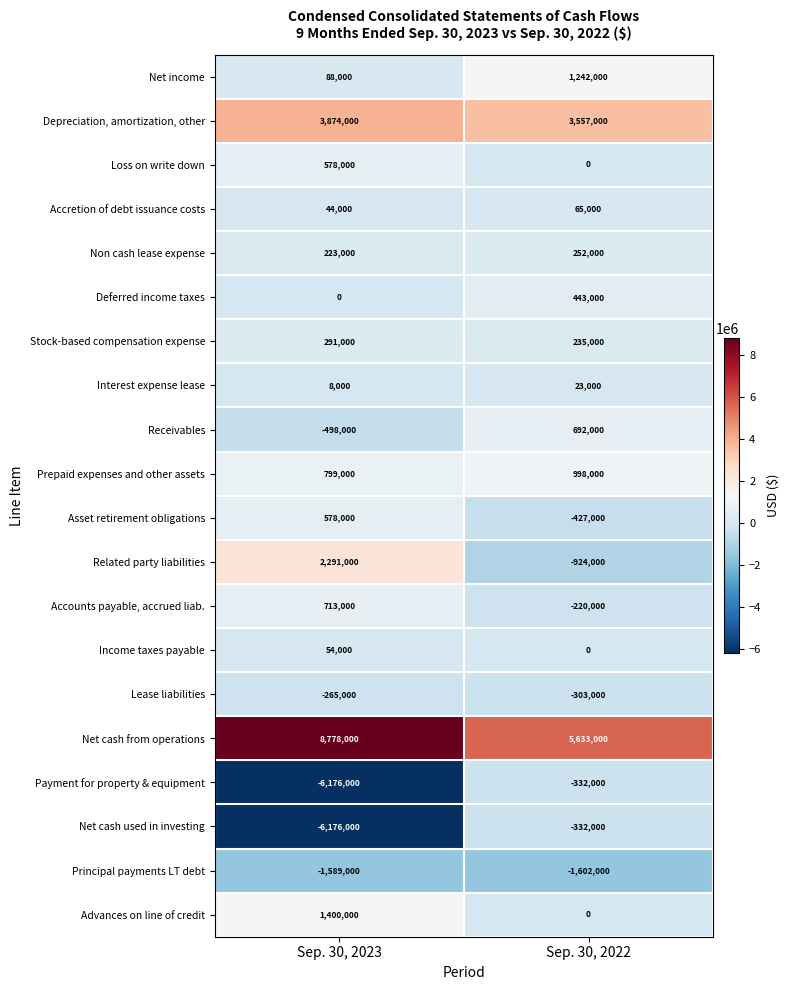

Read the Net cash from operations value at Sep. 30, 2022, to the nearest 50.

5633000